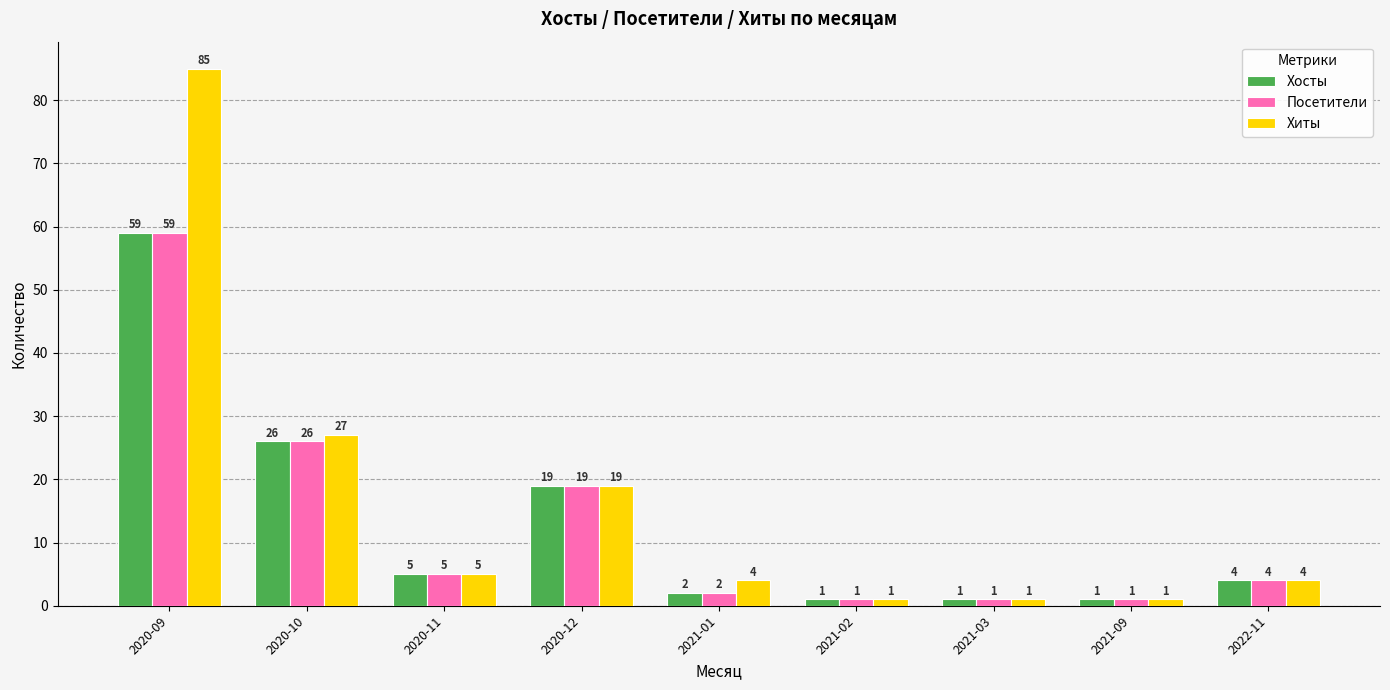

What is the difference between the Посетители values at 2020-11 and 2021-02?

4